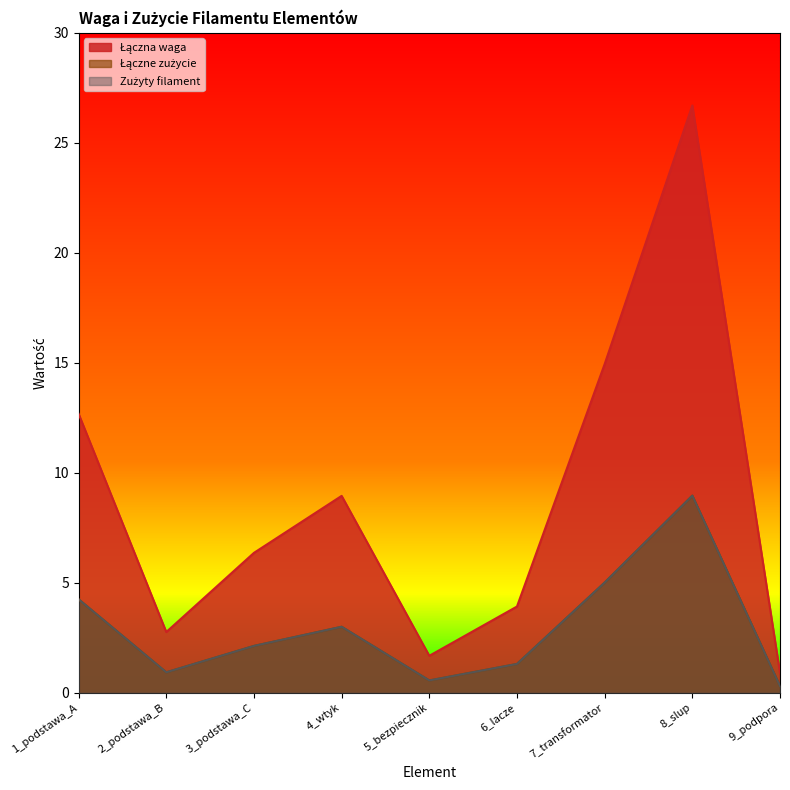

Where is Łączne zużycie nearest to the value 4?

1_podstawa_A